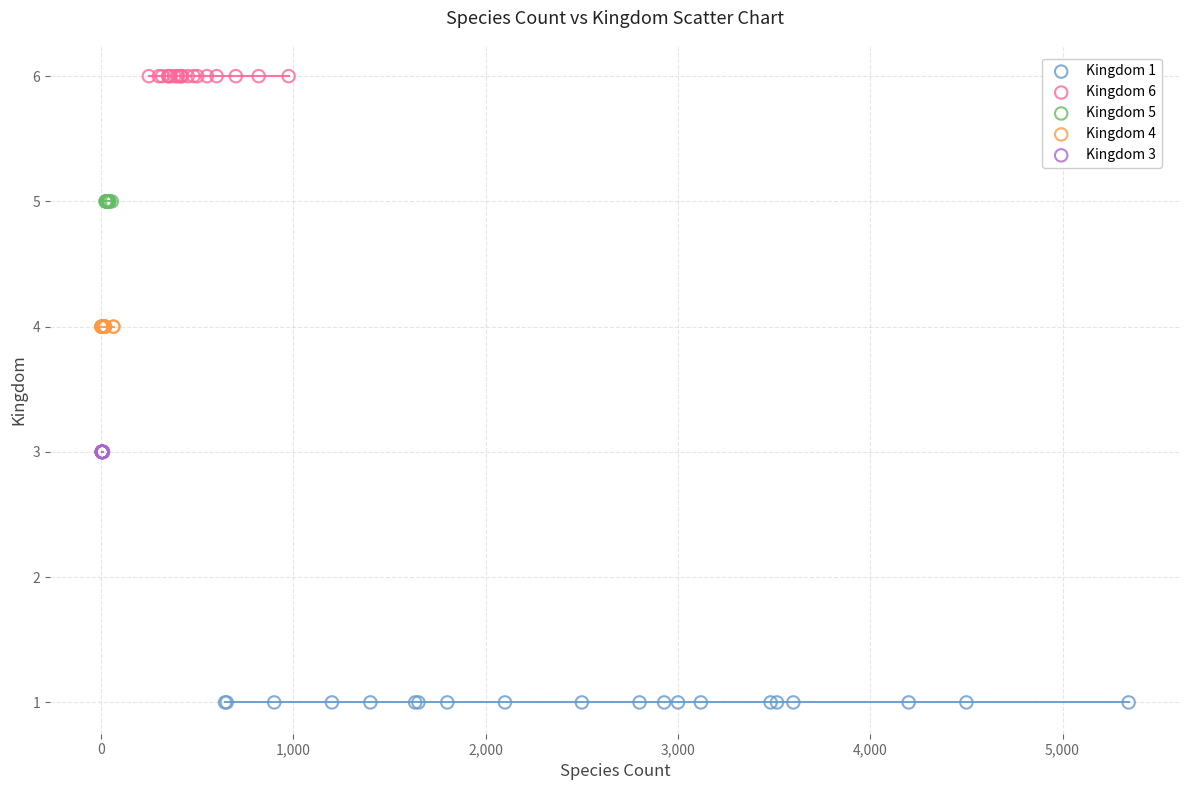

Which series contains the highest Y value?

Kingdom 6